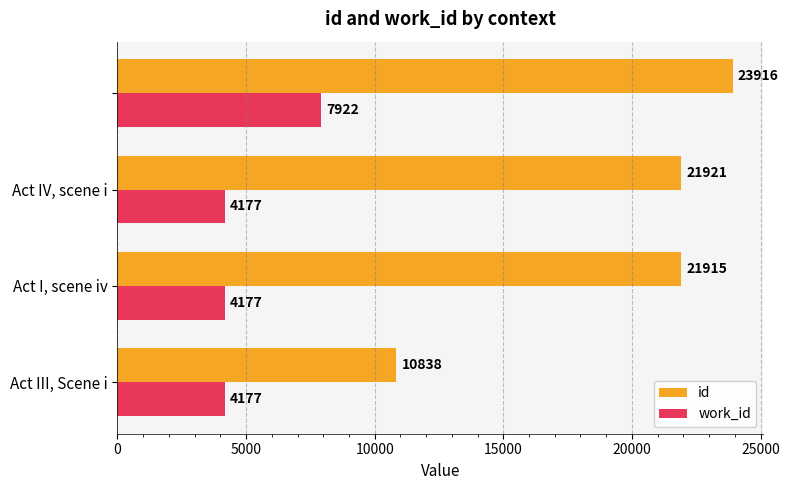

Which series has the largest total across all categories?

id